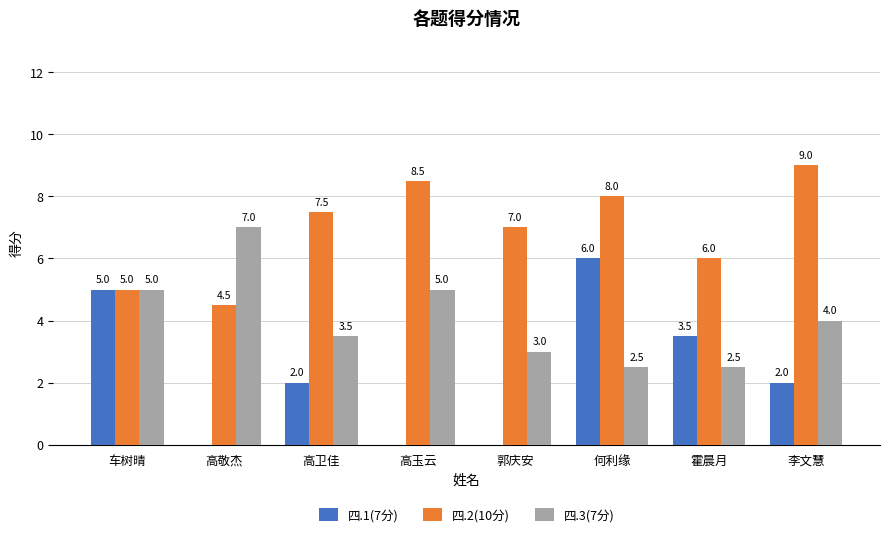

The 四.3(7分) series shows 1.2 at 车树晴. True or false?

False